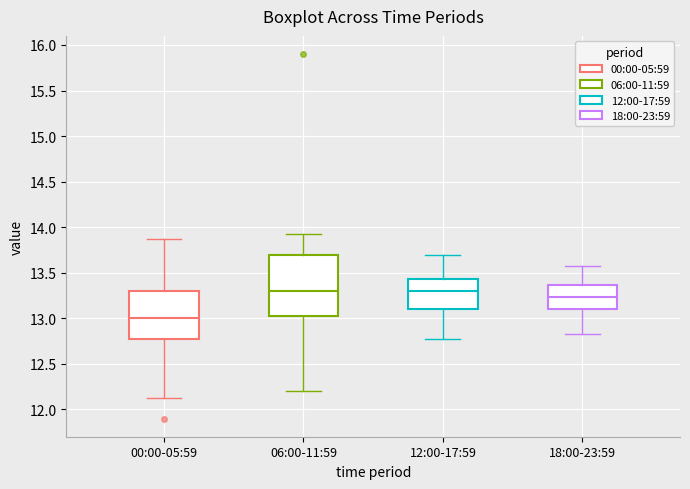

Which box has the lowest median line?

00:00-05:59